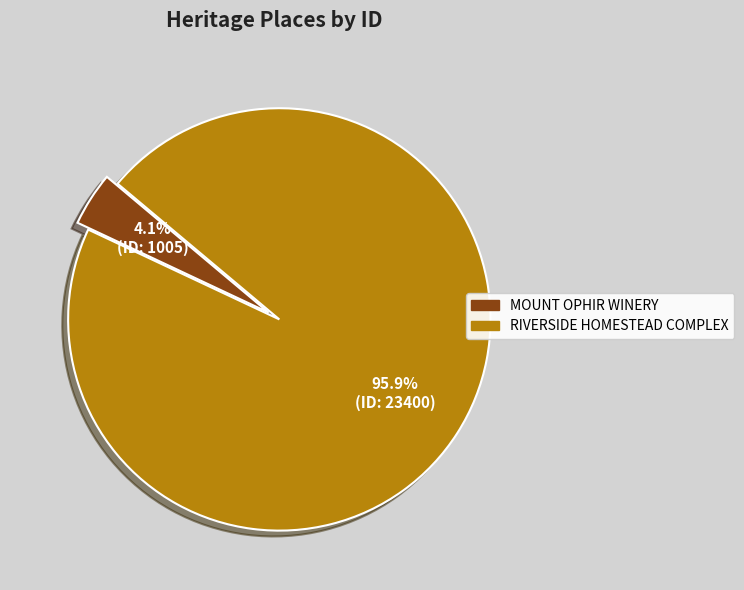

What percentage is NOT represented by MOUNT OPHIR WINERY?

95.9%